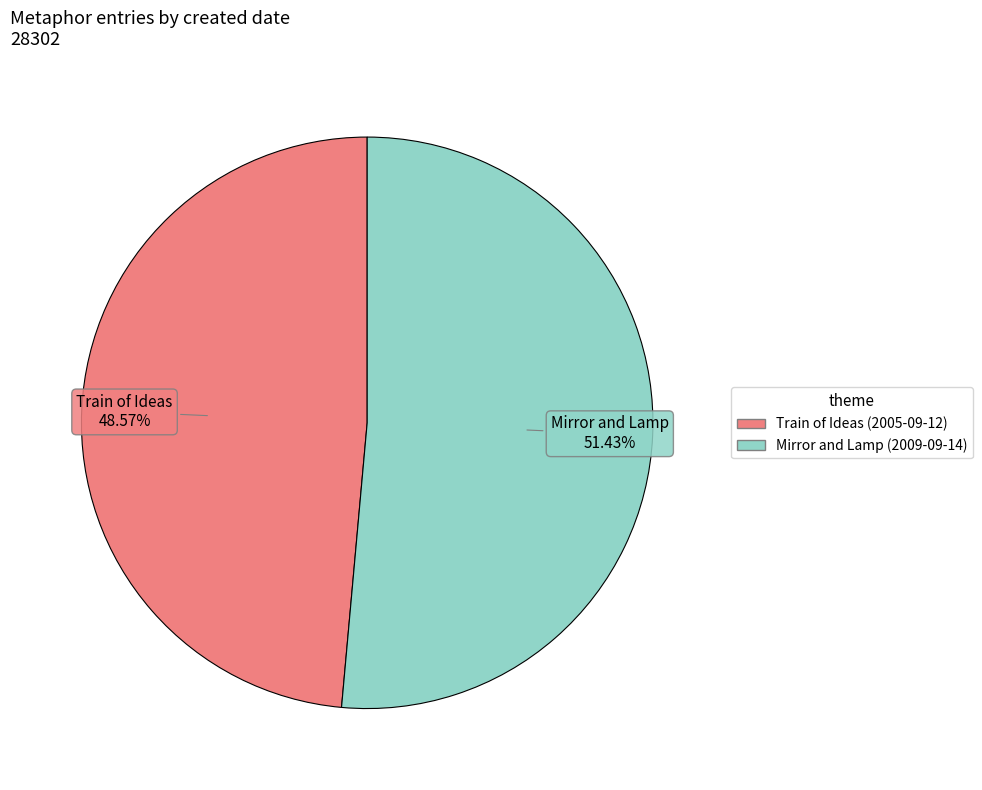

Does any single category account for the majority?

Yes